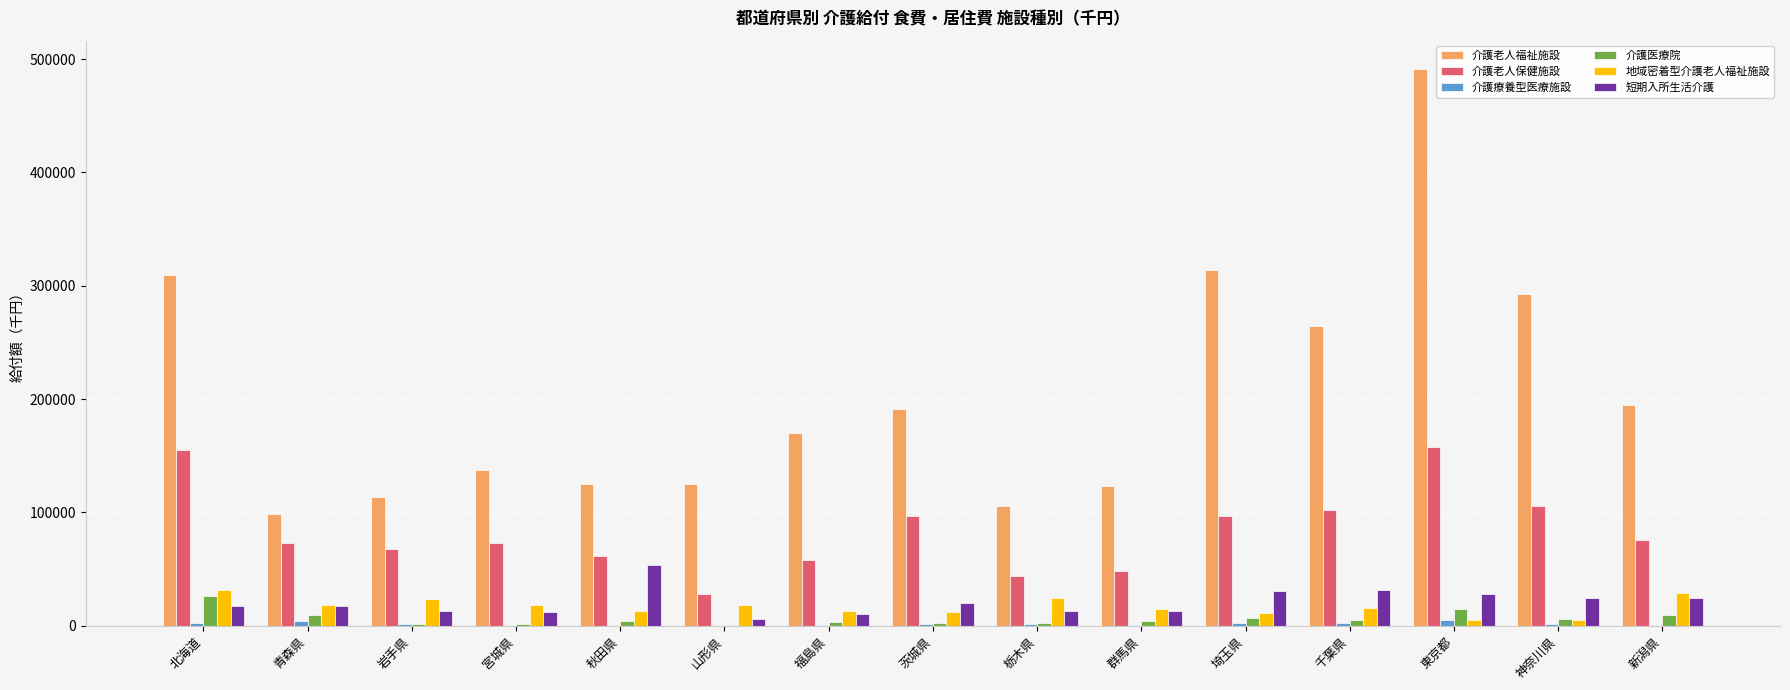

What is the greatest value displayed?

491673.4